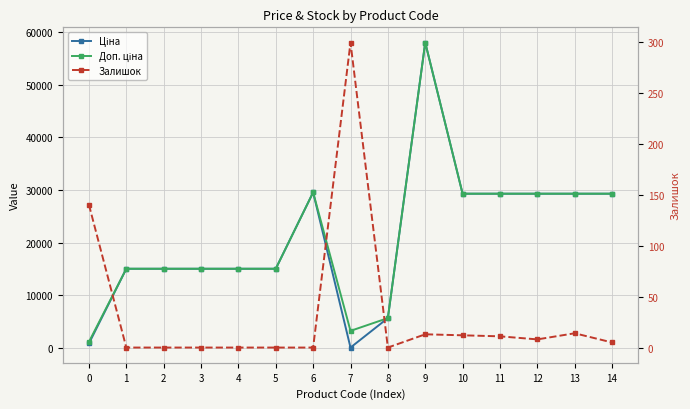

Reading left to right, transcribe all the data shown in this chart.

Ціна: 813.0	15019.2	15019.2	15019.2	15019.2	15019.2	29548.9	32.0	5636.0	58037.0	29294.9	29294.9	29294.9	29294.9	29294.9
Доп. ціна: 1101.8	15019.2	15019.2	15019.2	15019.2	15019.2	29548.9	3205.0	5636.0	58037.0	29294.9	29294.9	29294.9	29294.9	29294.9
Залишок: 140.0	0.0	0.0	0.0	0.0	0.0	0.0	299.0	0.0	13.0	12.0	11.0	8.0	14.0	5.0